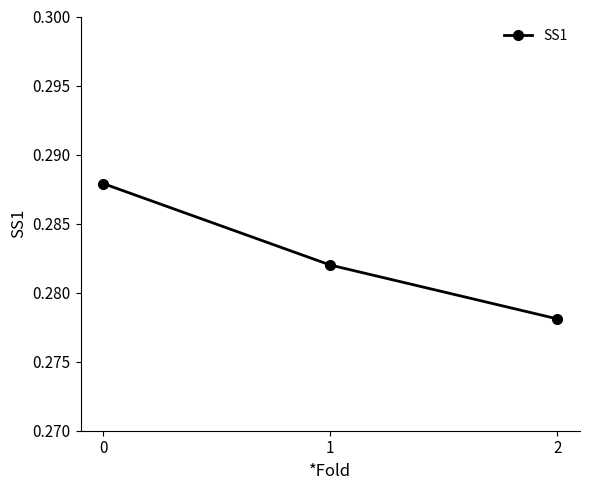

The chart shows a value of 0.4 at 1. True or false?

False